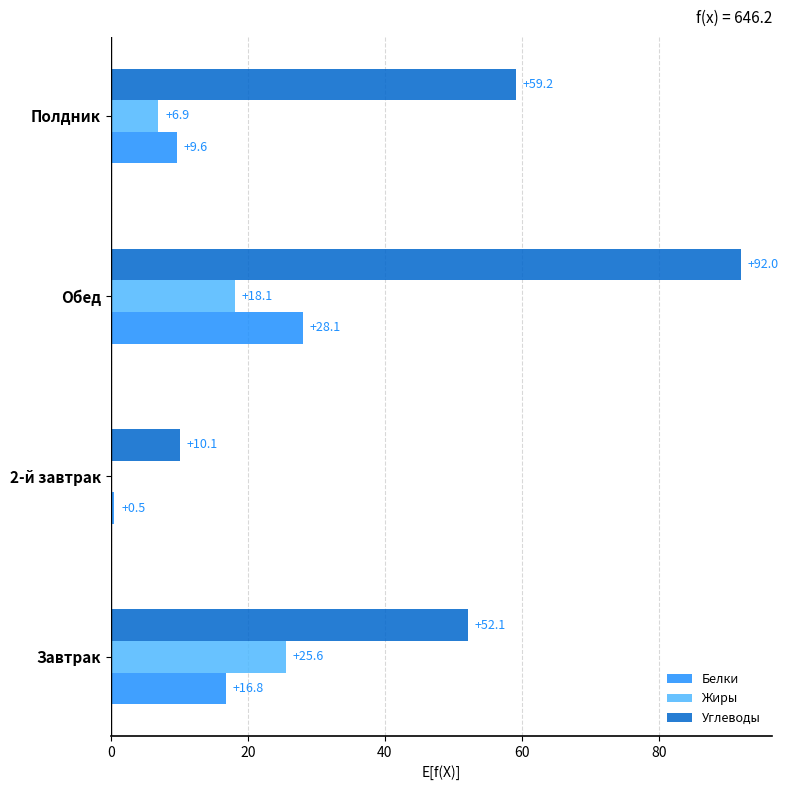

What is the greatest value displayed?

92.0